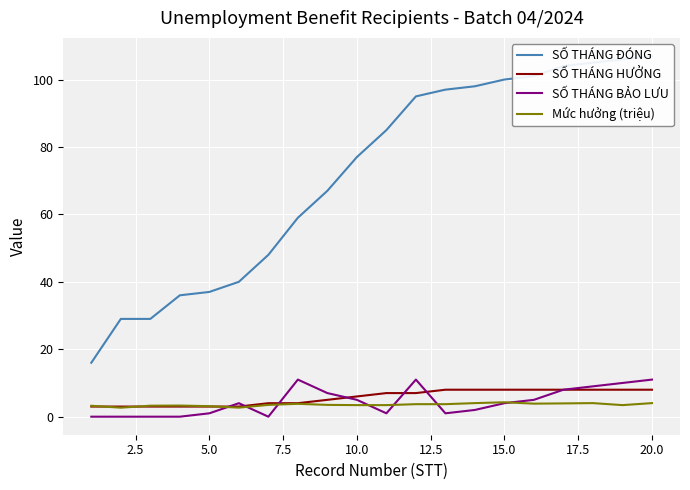

Rank the series by their maximum value, from highest to lowest.

SỐ THÁNG ĐÓNG, SỐ THÁNG BẢO LƯU, SỐ THÁNG HƯỞNG, Mức hưởng (triệu)